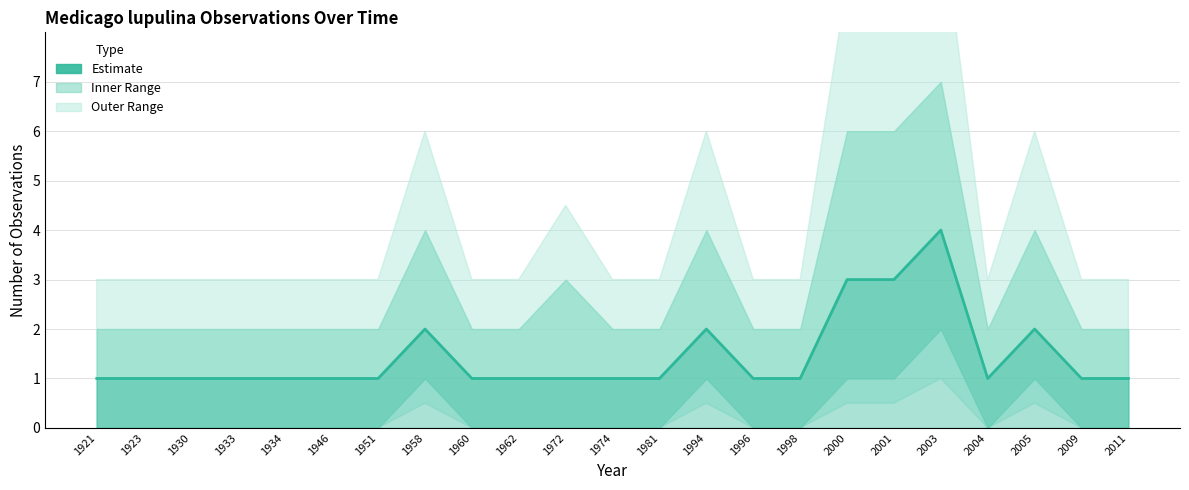

Count the values in the range 1 to 2.

20